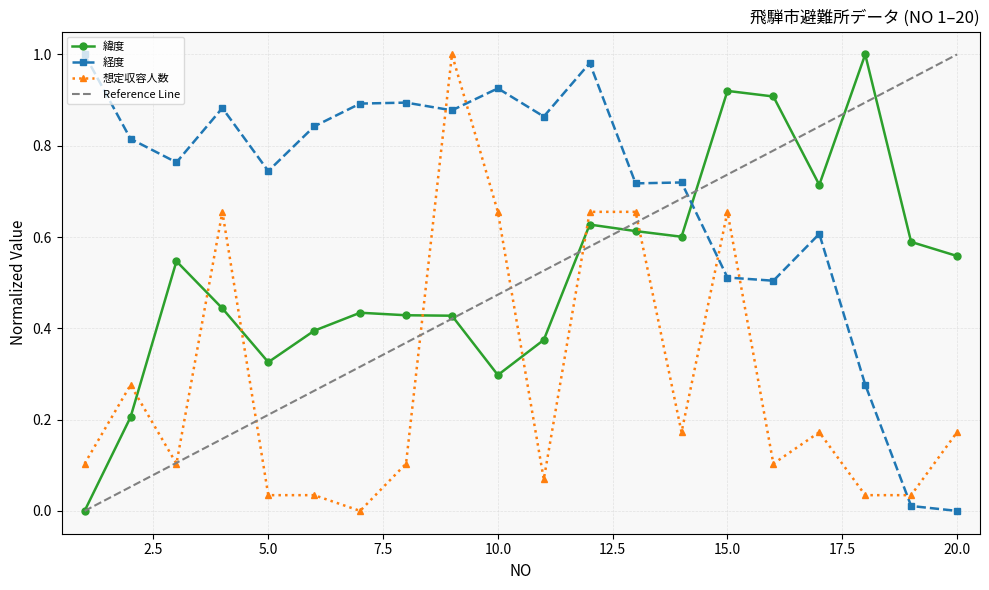

List the series in order of their overall mean, lowest first.

想定収容人数, 緯度, 経度